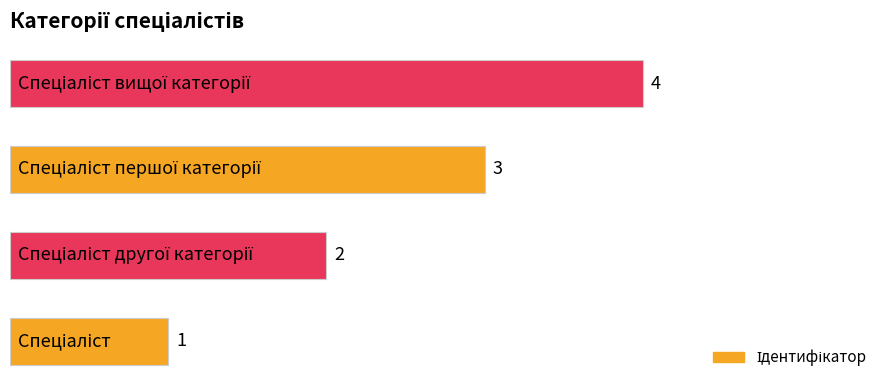

Count the values in the range 2 to 4.

3